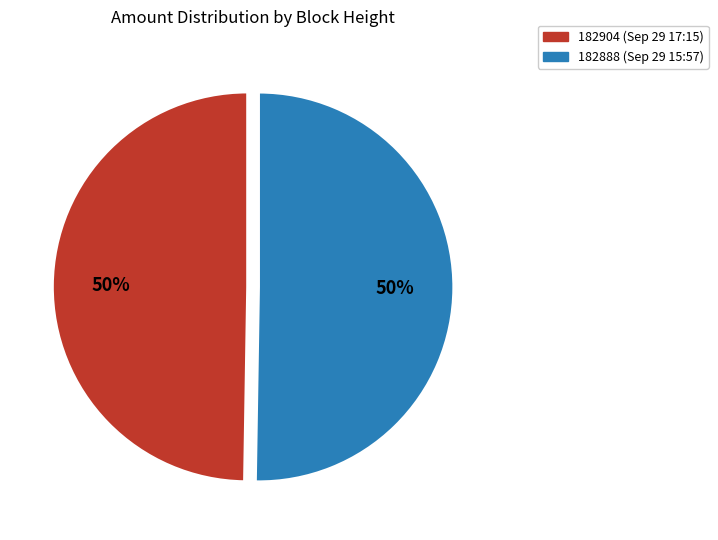

What is the smallest slice in the pie chart?

182904